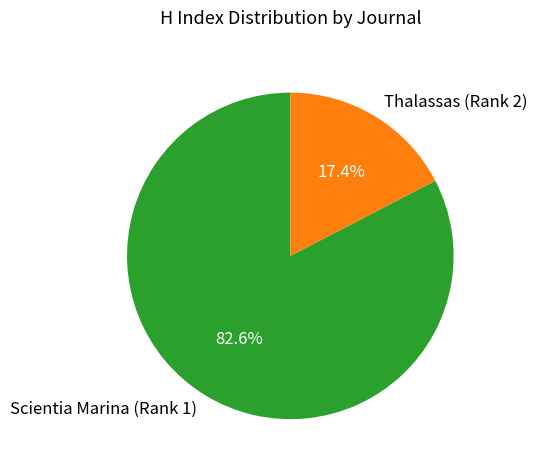

To the nearest percent, what is the average slice percentage?

50%